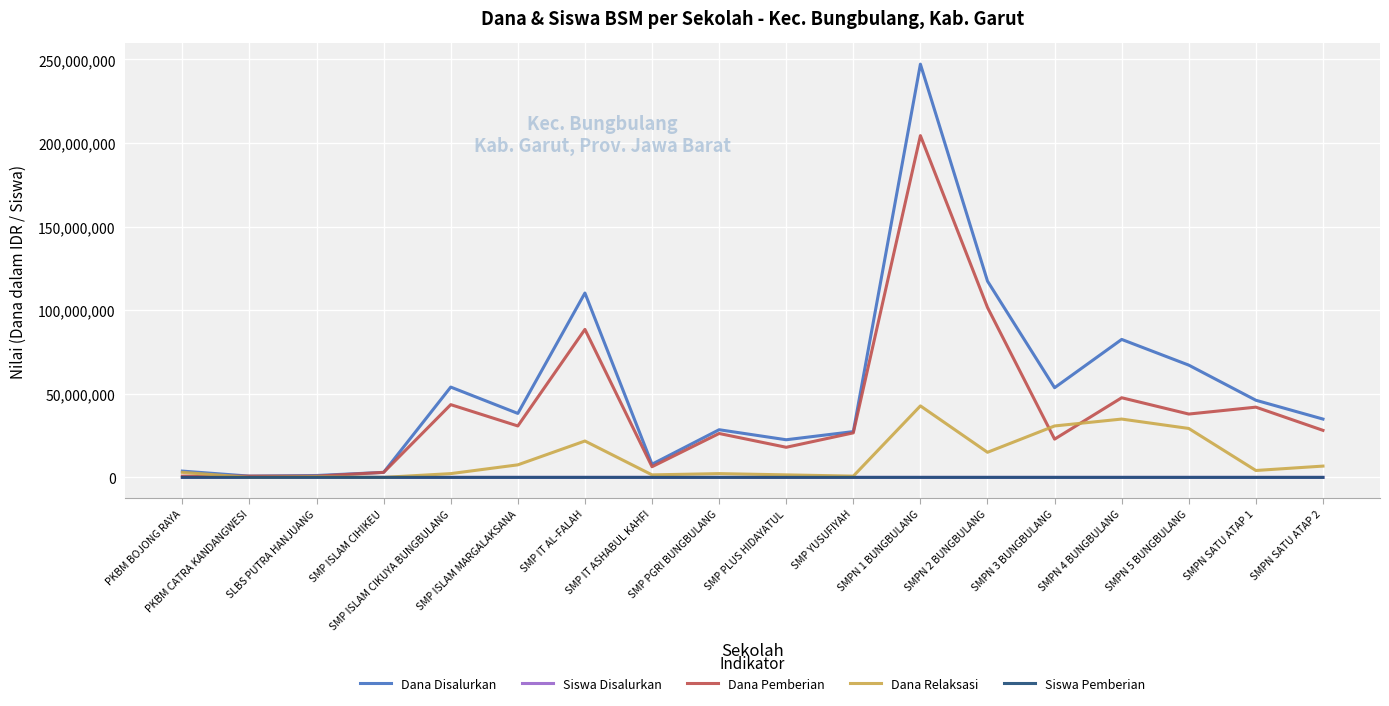

Which series has the largest range (max minus min)?

Dana Disalurkan